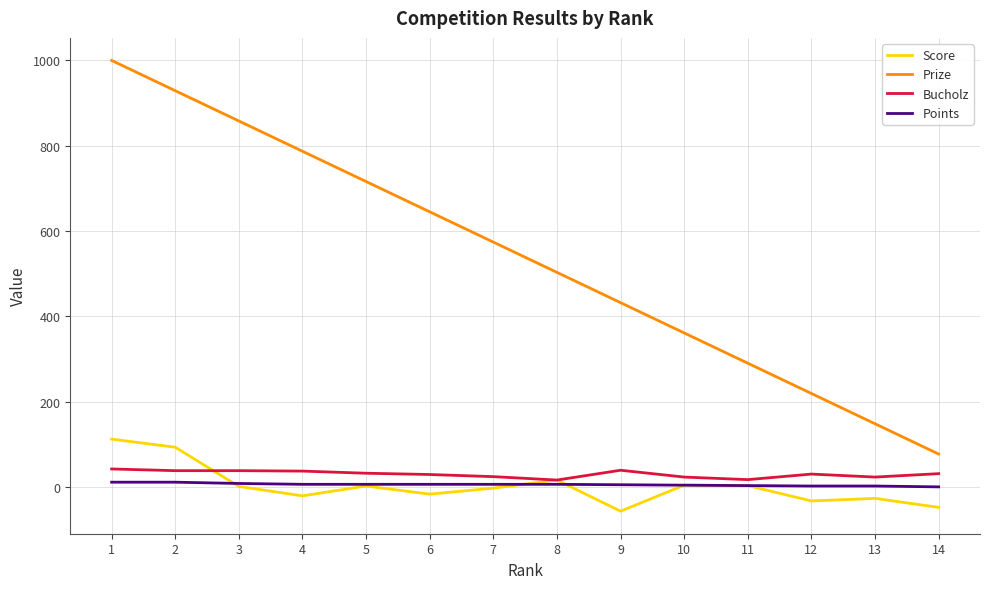

Does the chart have visible grid lines?

Yes